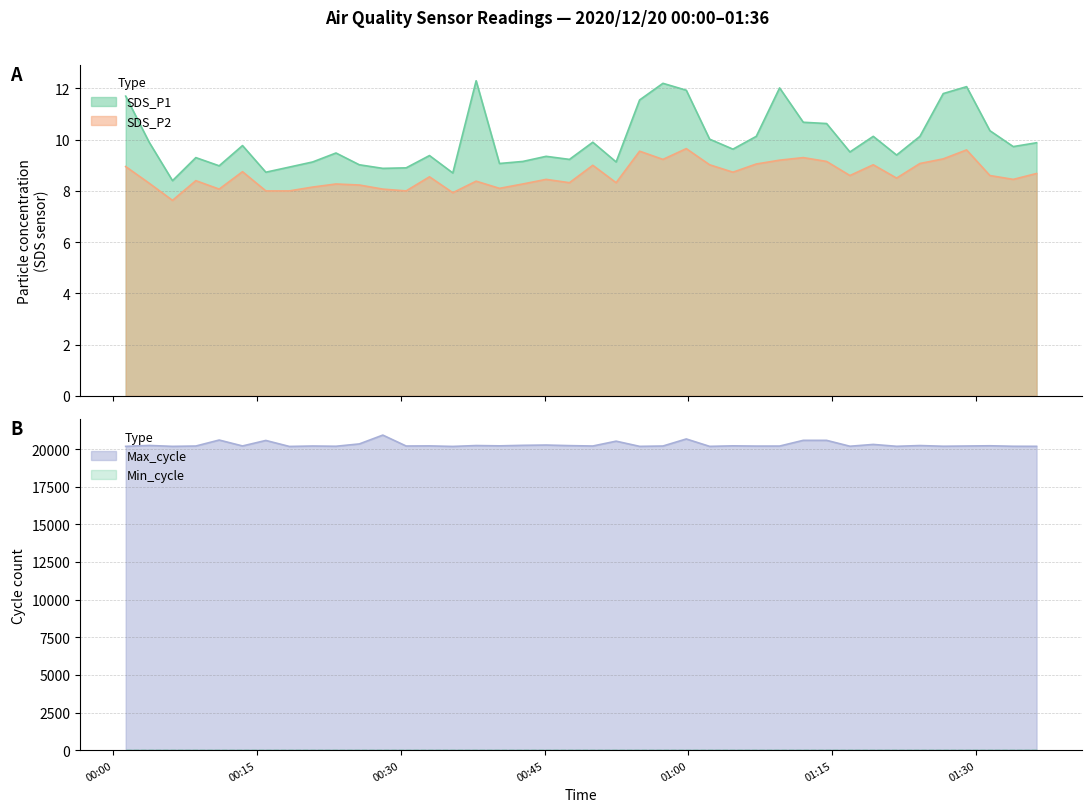

How many lines are shown in the chart?

3